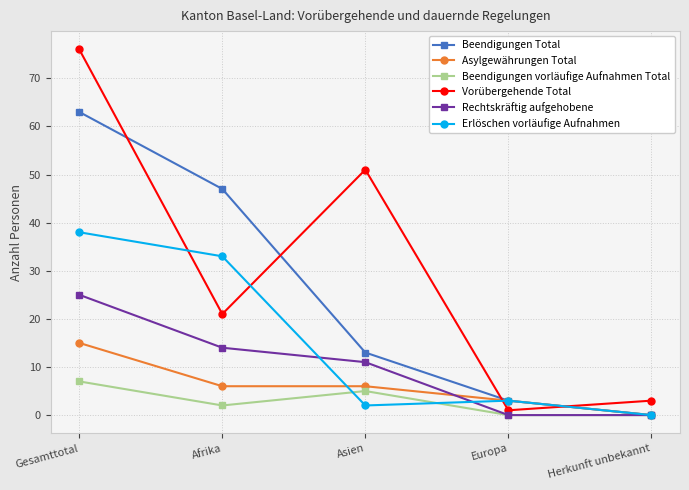

Which series has the largest total across all categories?

Vorübergehende Total